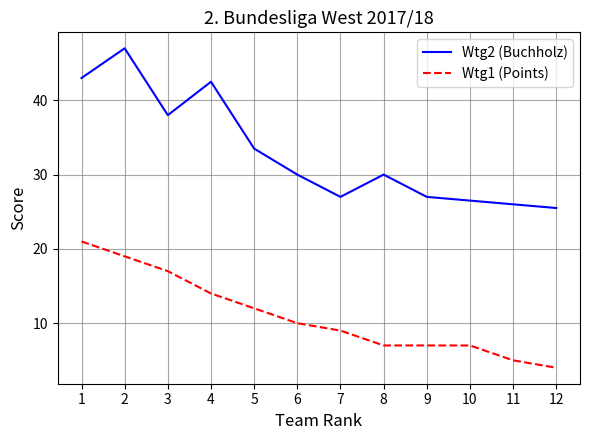

At which category is the sum across all series the highest?

2